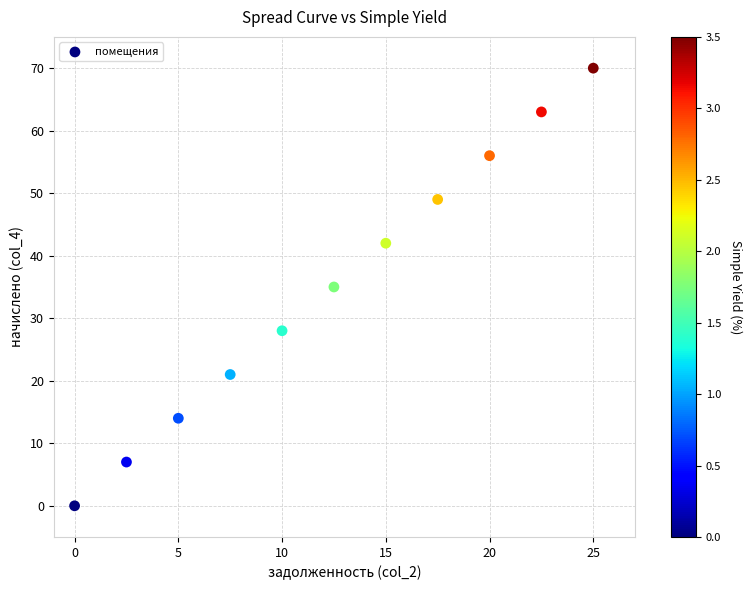

What is the average Y value?

35